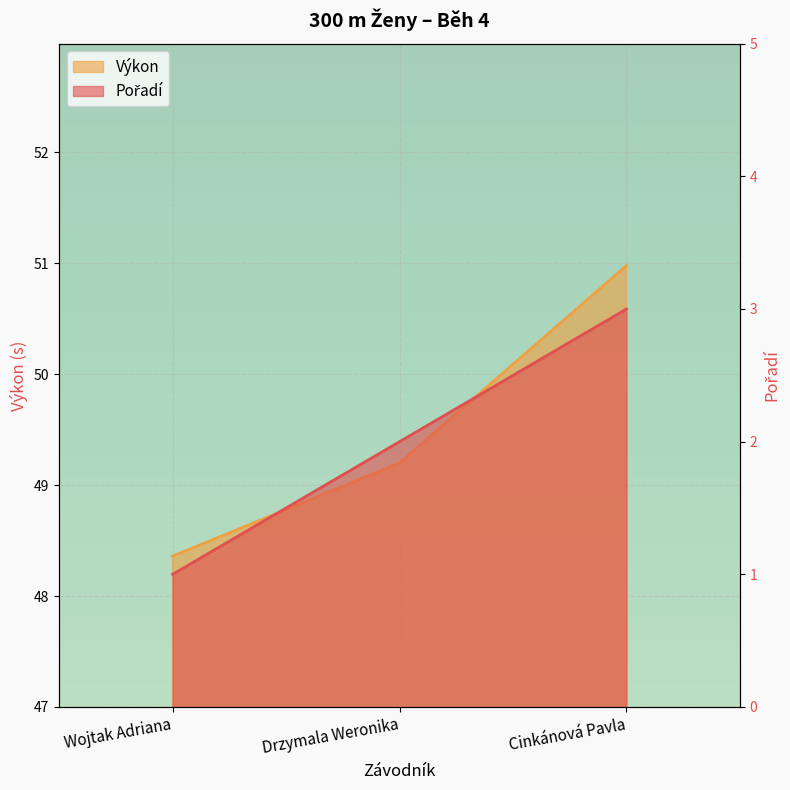

Which series changed the most between Drzymala Weronika and Cinkánová Pavla?

Výkon